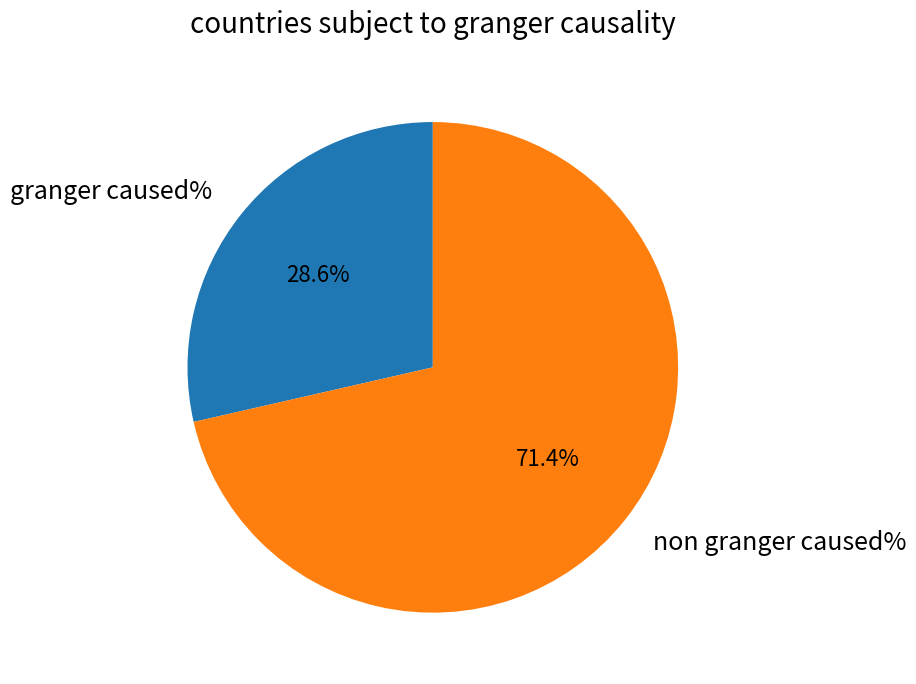

What portion of the pie excludes granger caused%?

71.4%